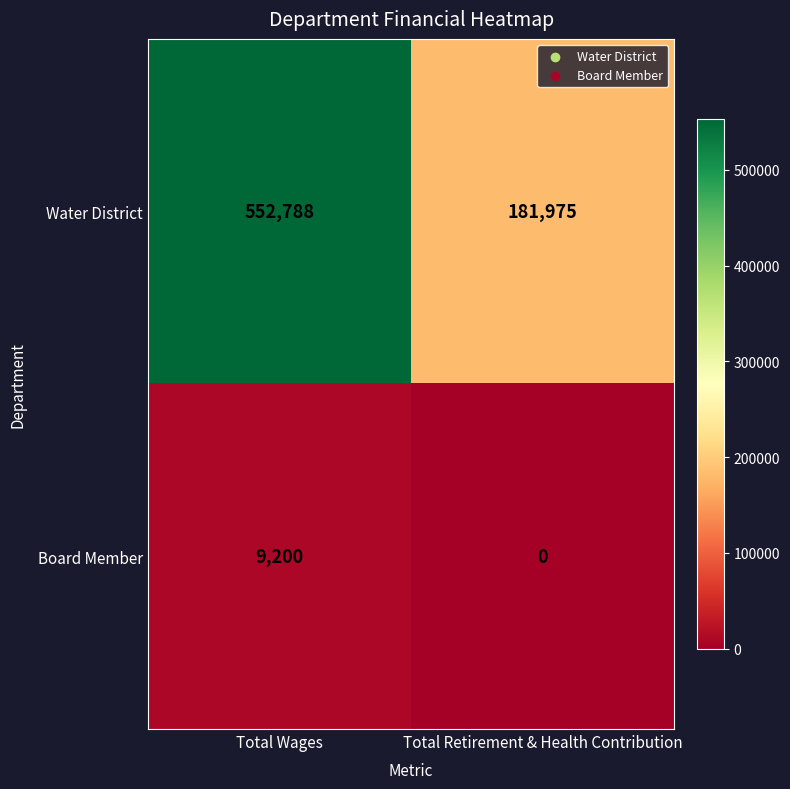

What is the total value across all series at Total Wages?

561988